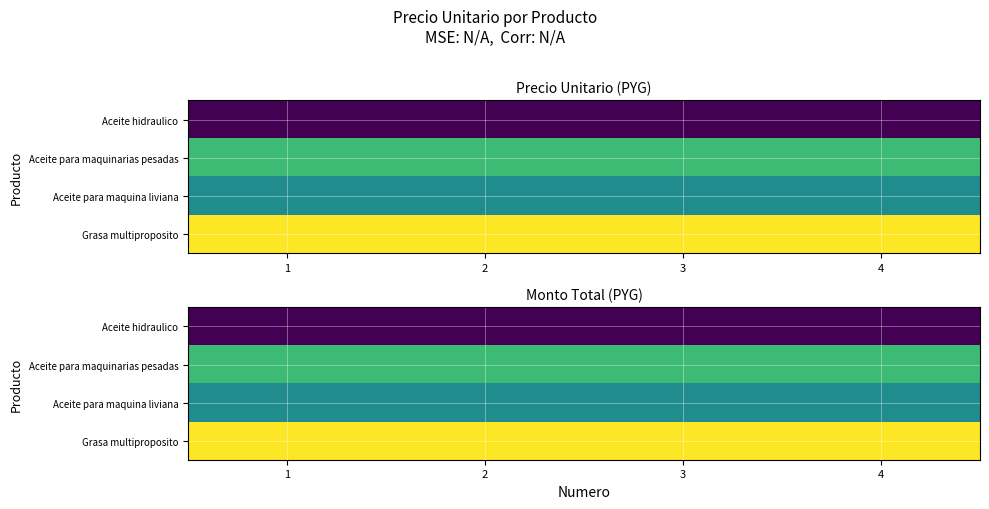

At which label does Aceite para maquina liviana reach its peak?

1